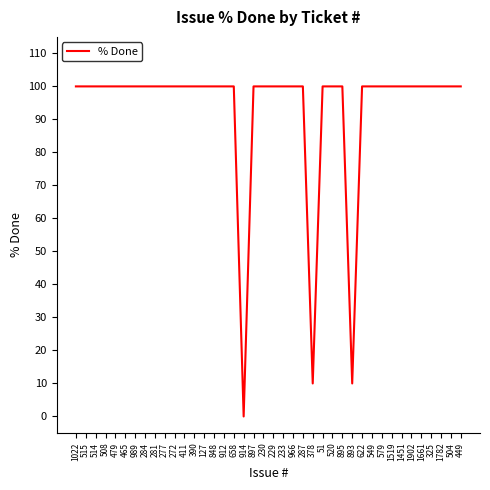

True or false: the data shows 169 at 287.

False